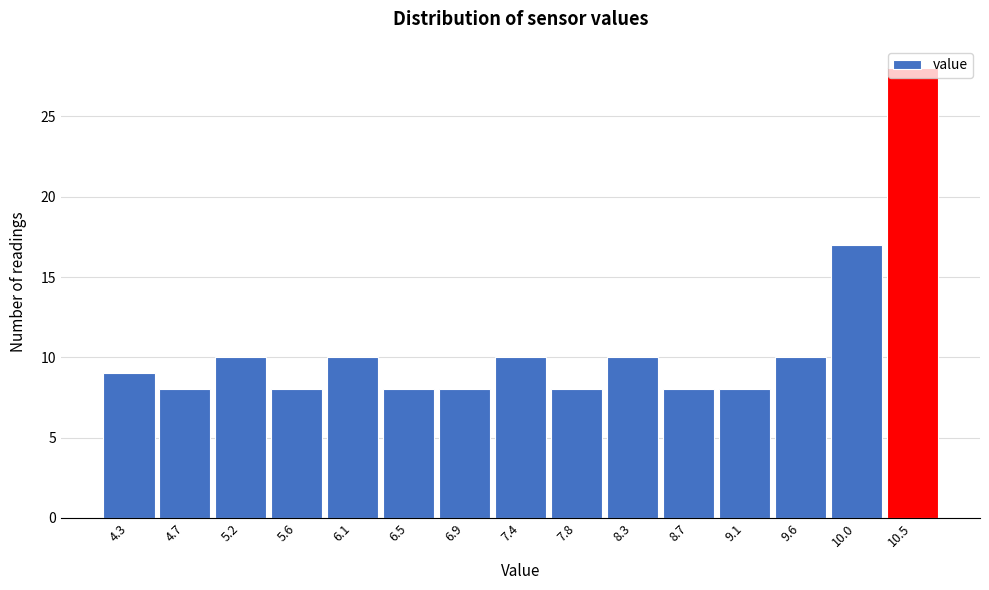

At which category does the chart reach its peak across all series?

10.5